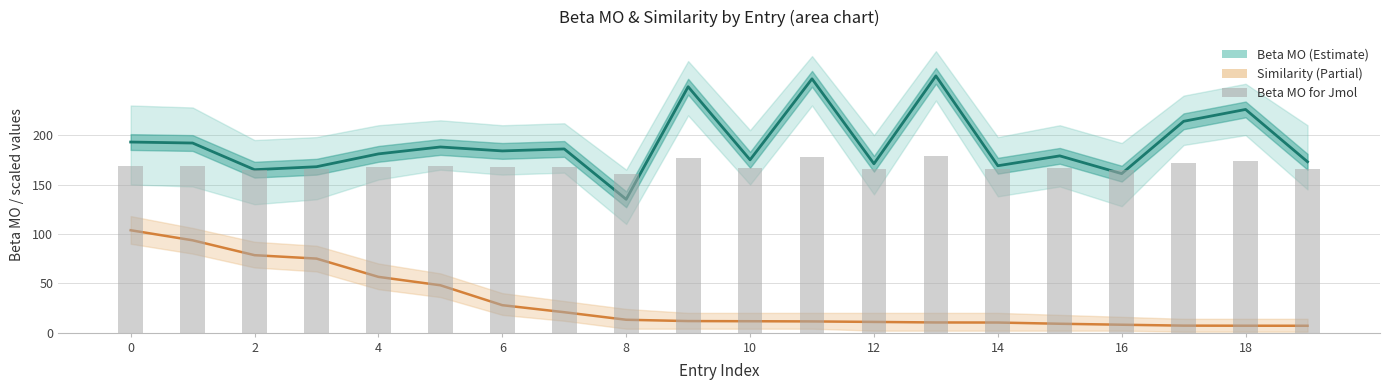

At how many categories does at least one series exceed 102?

20